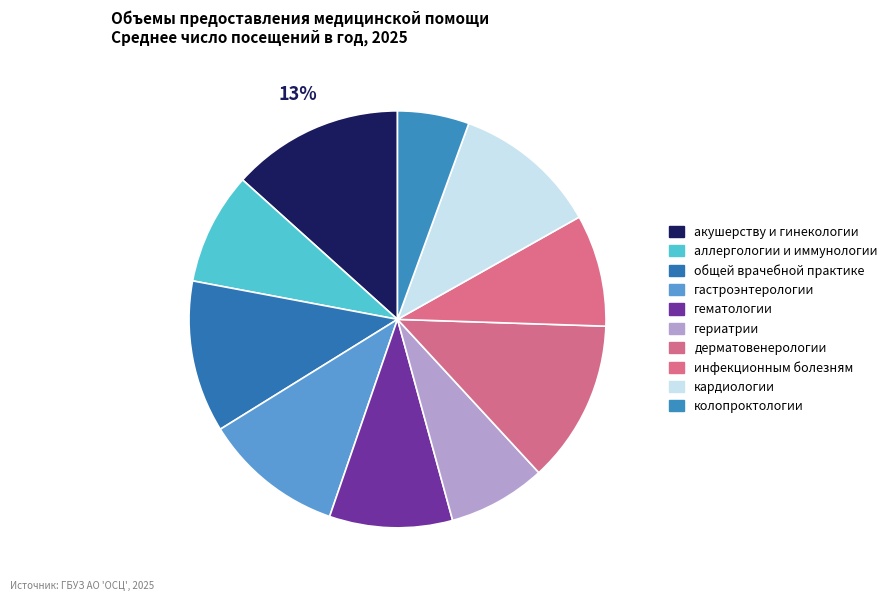

What percentage is the аллергологии и иммунологии slice, to the nearest percent?

9%